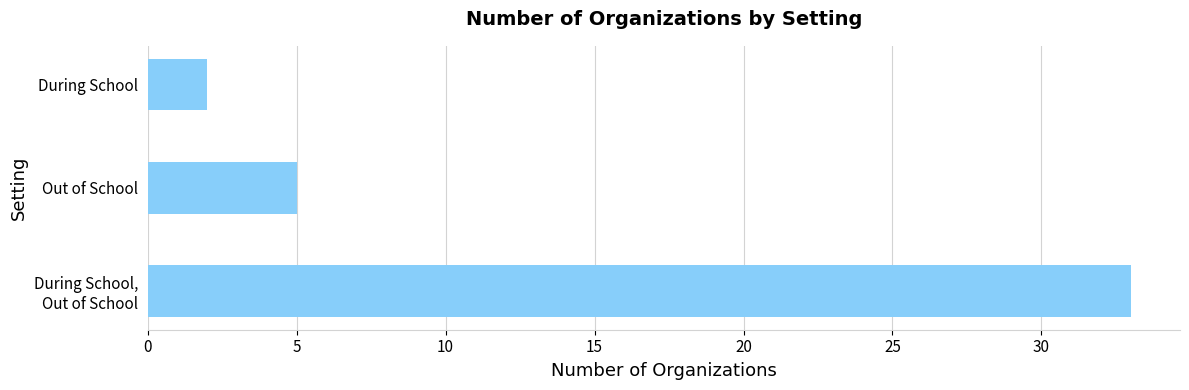

What is the greatest value displayed?

33